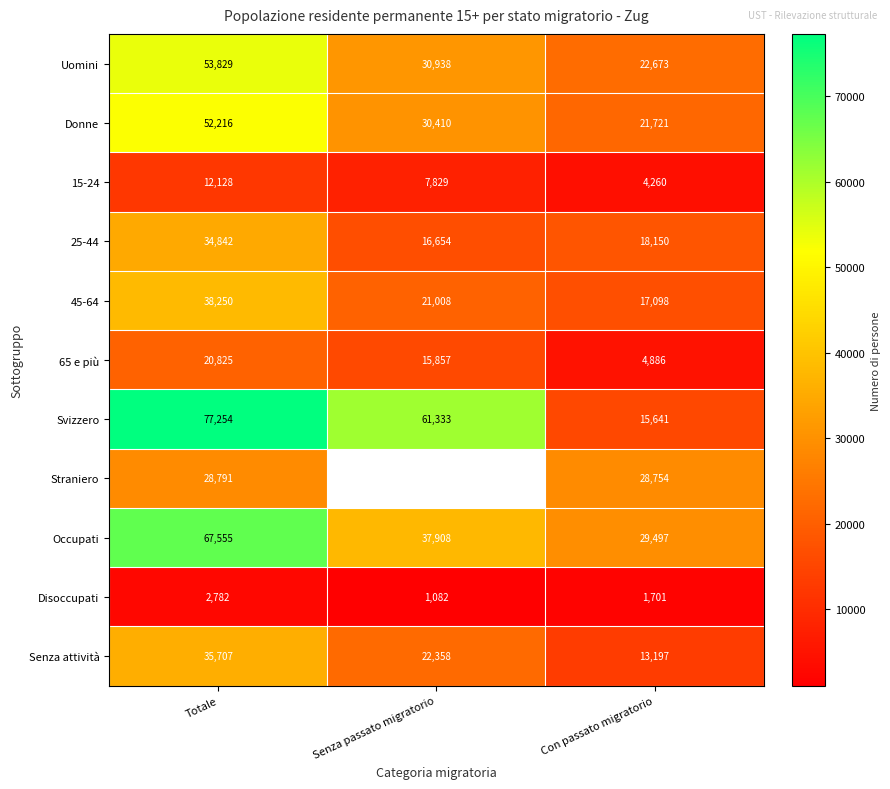

Which category has the lowest value across all series?

Senza passato migratorio